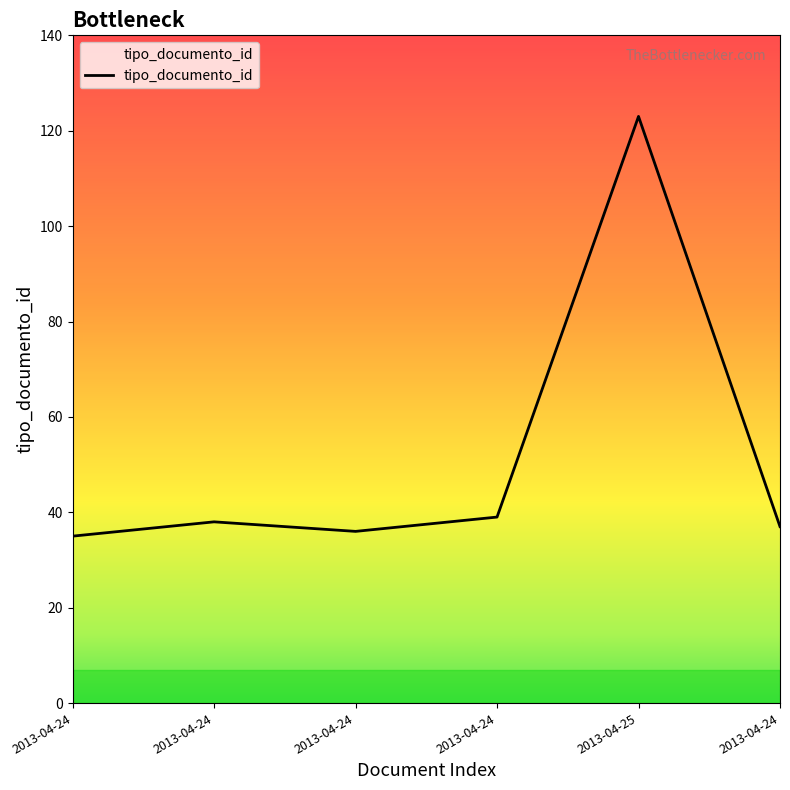

Does the chart display data point markers on the line(s)?

No